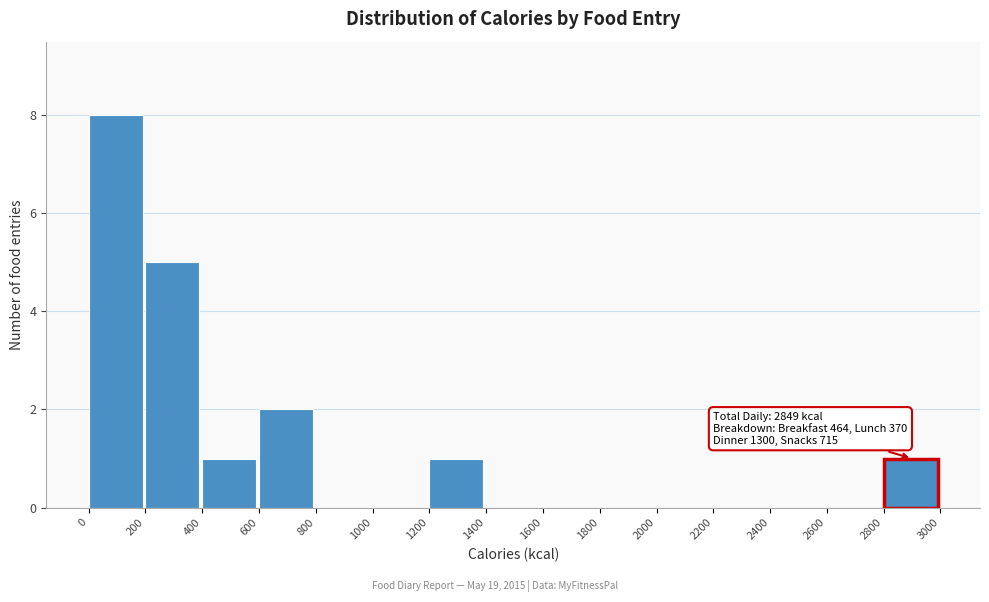

Which range on the x-axis has the tallest bar?

0 to 200